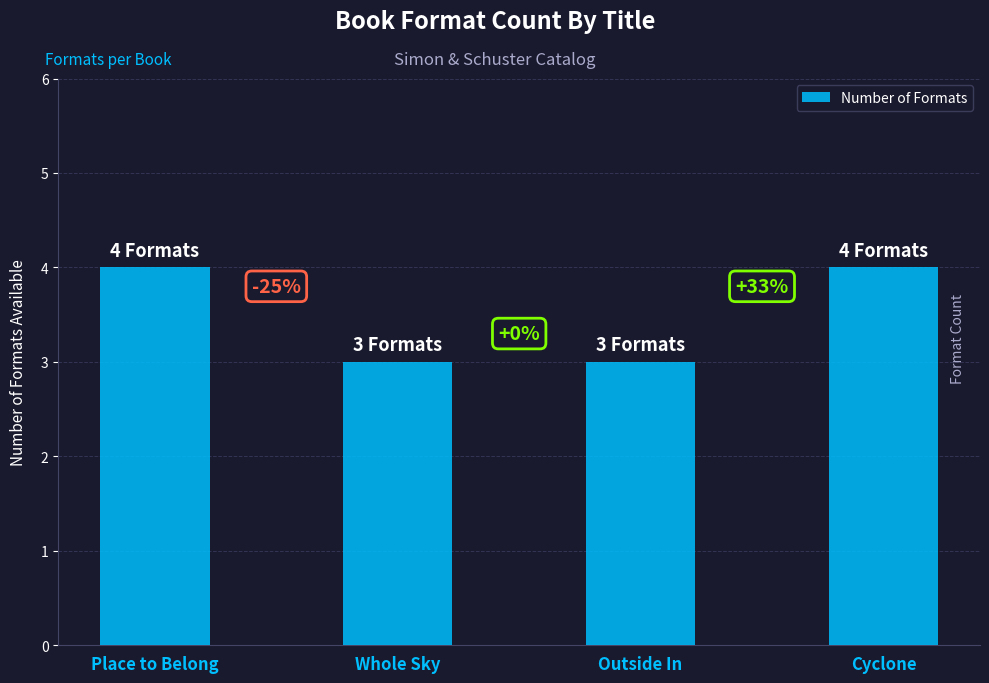

What is the ratio of the value at Cyclone to the value at Whole Sky?

1.3